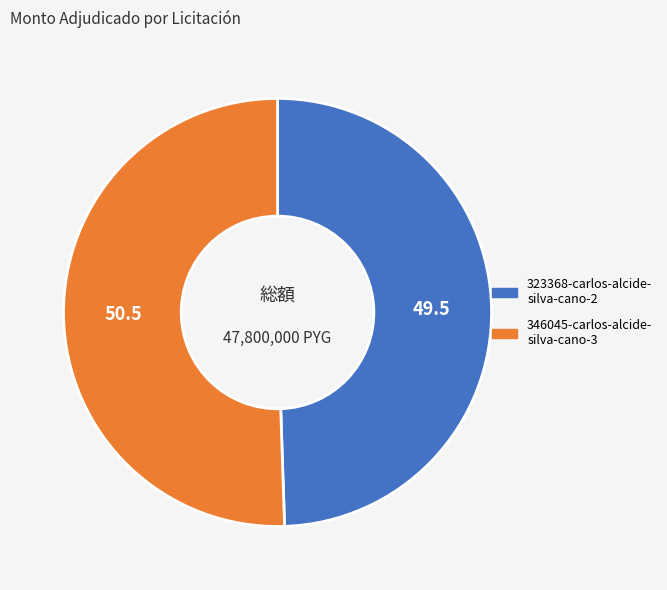

Is there any slice that represents more than half of the pie?

Yes